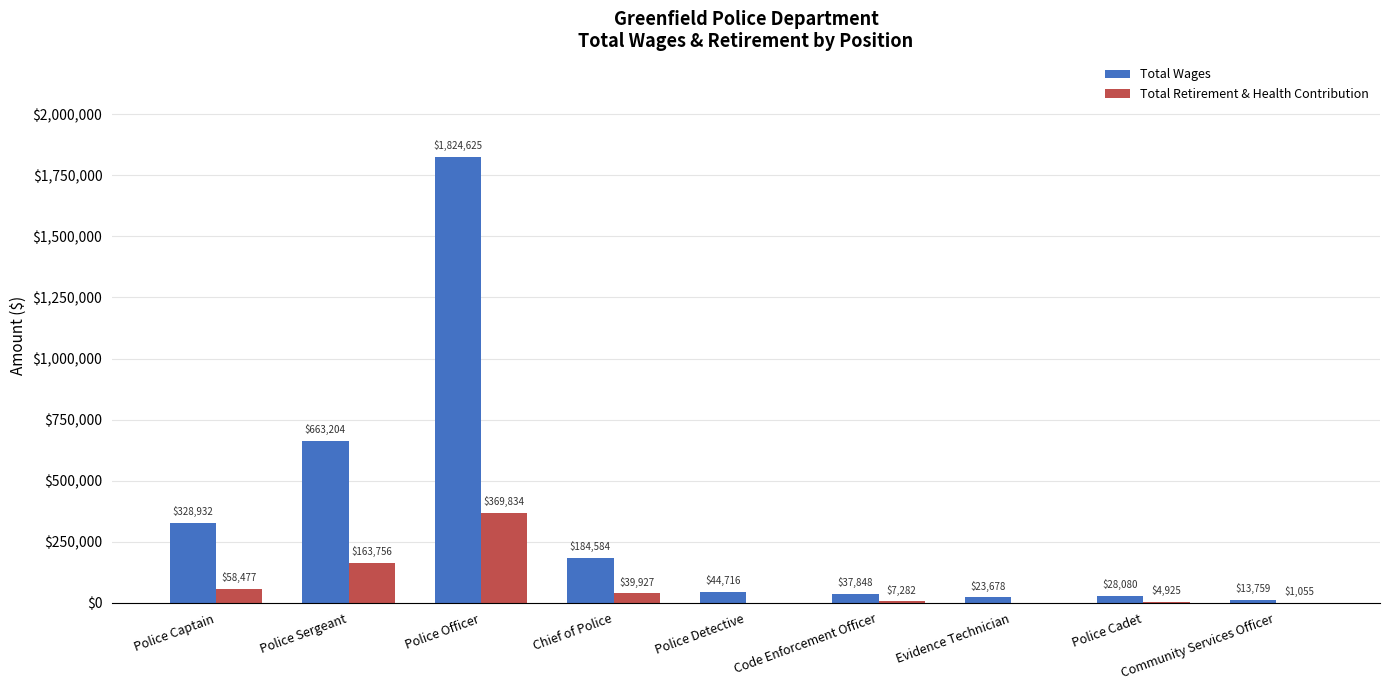

Count the number of data series in this chart.

2